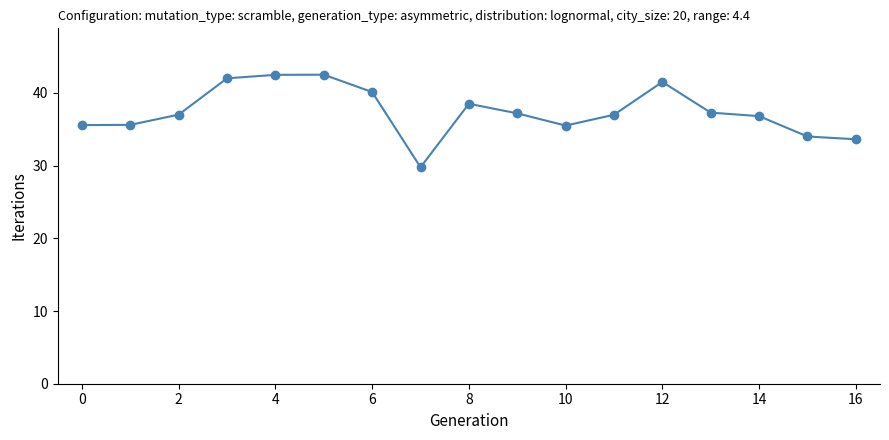

What is the maximum value shown in the chart?

42.5